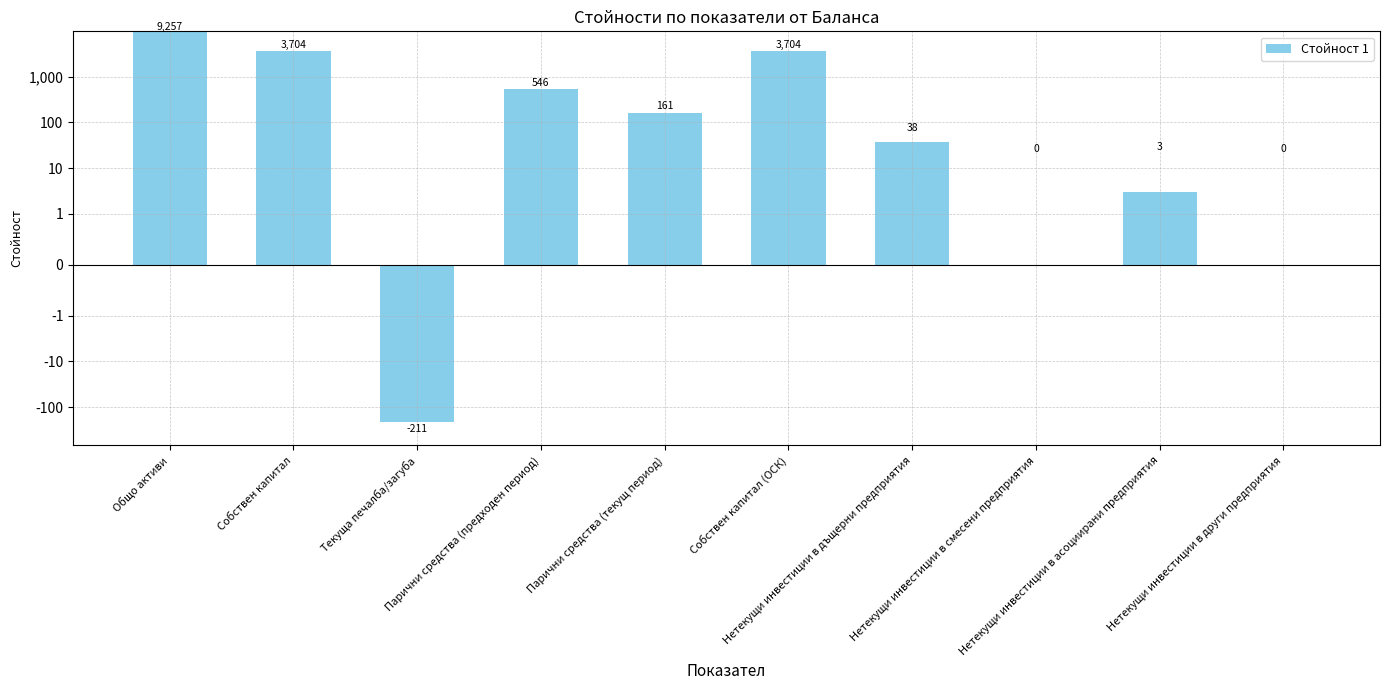

List the labels in order of value, largest first.

Общо активи, Собствен капитал, Собствен капитал (ОСК), Парични средства (предходен период), Парични средства (текущ период), Нетекущи инвестиции в дъщерни предприятия, Нетекущи инвестиции в асоциирани предприятия, Нетекущи инвестиции в смесени предприятия, Нетекущи инвестиции в други предприятия, Текуща печалба/загуба